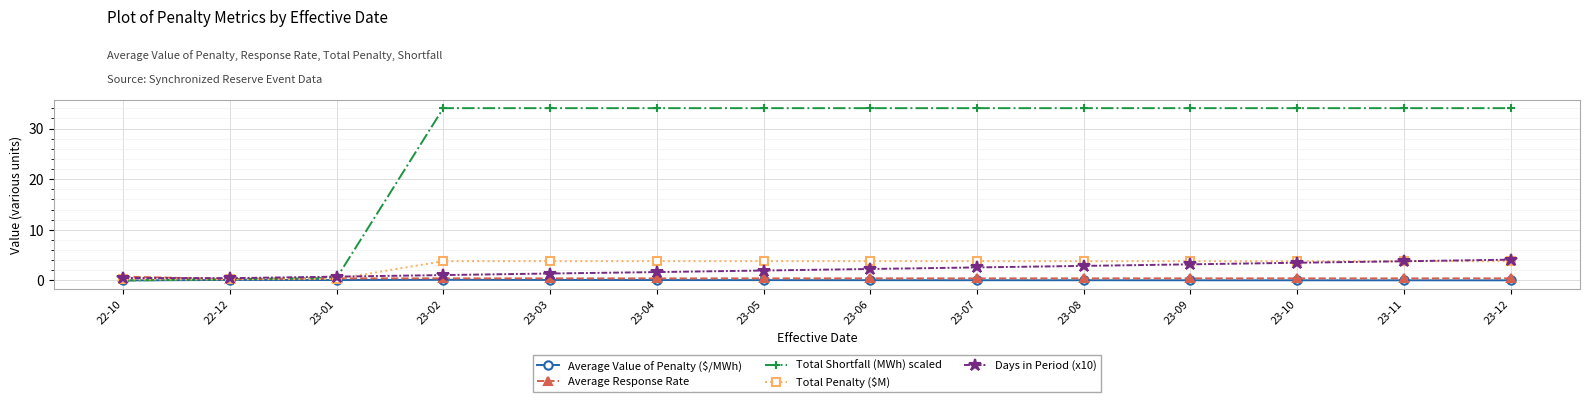

What is the sum of the Average Value of Penalty ($/MWh) values at 23-01 and 23-03?

0.2